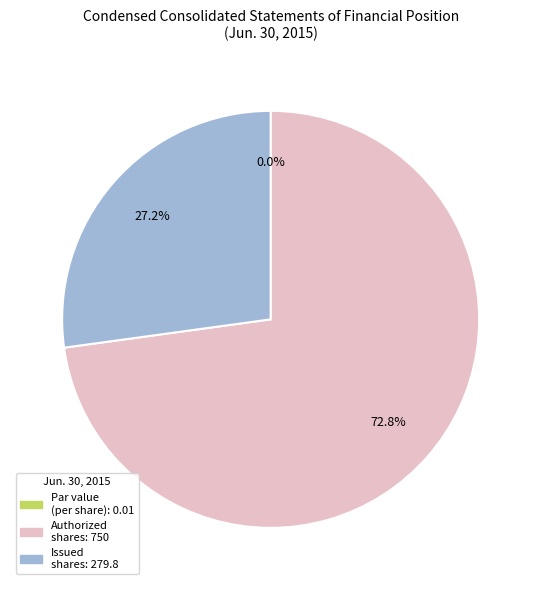

Is there a majority slice in this chart?

Yes